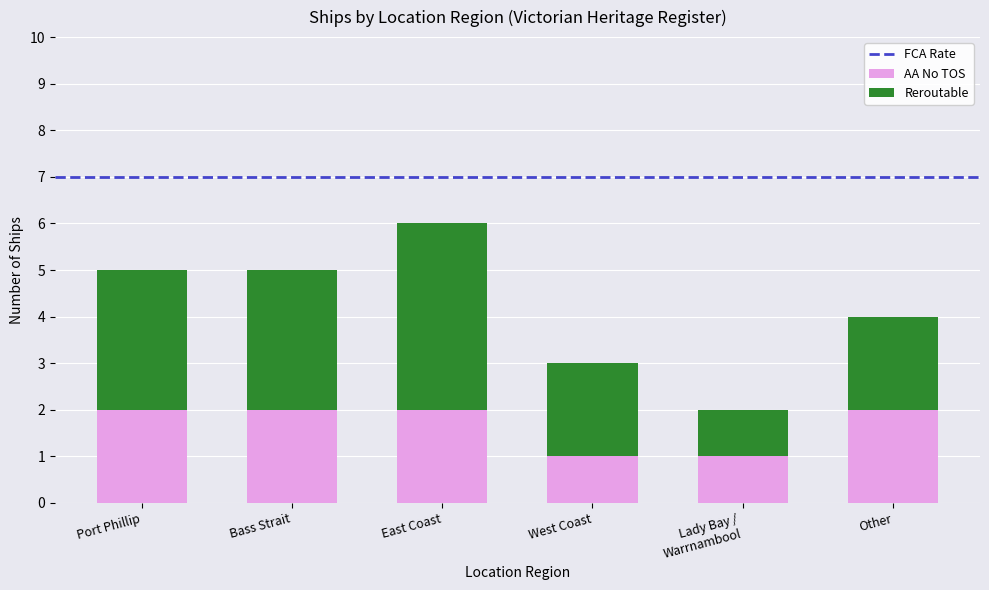

At which category is the sum across all series the highest?

East Coast